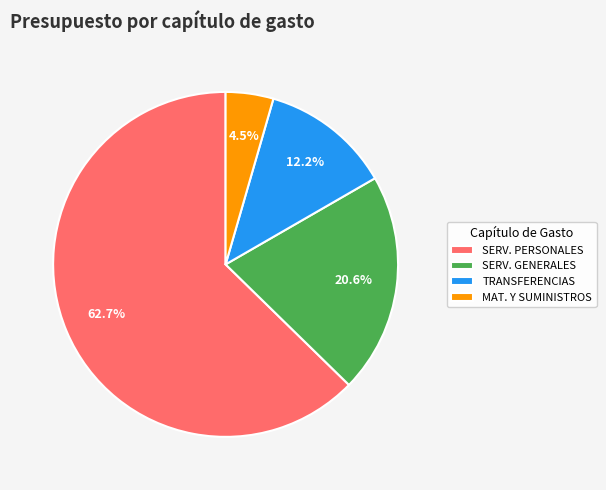

How many segments does this pie chart have?

4